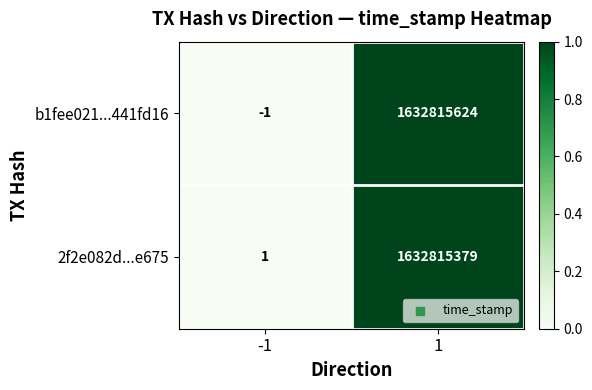

The 2f2e082d...e675 series shows 1 at -1. True or false?

True